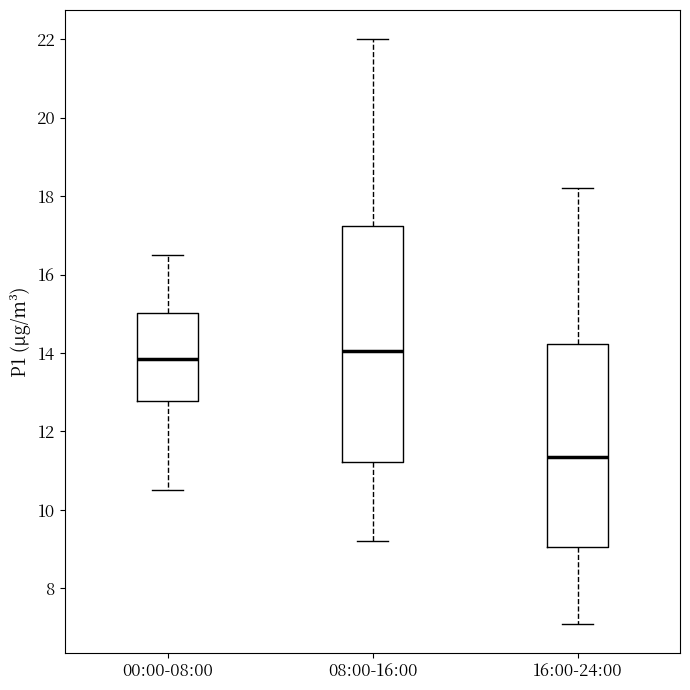

Which box has the lowest median line?

16:00-24:00